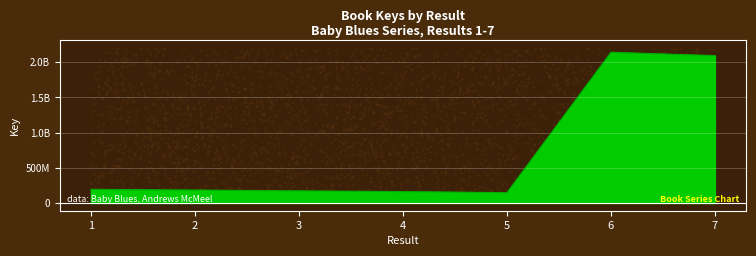

What is the change in value from 3 to 7?

+1921819147